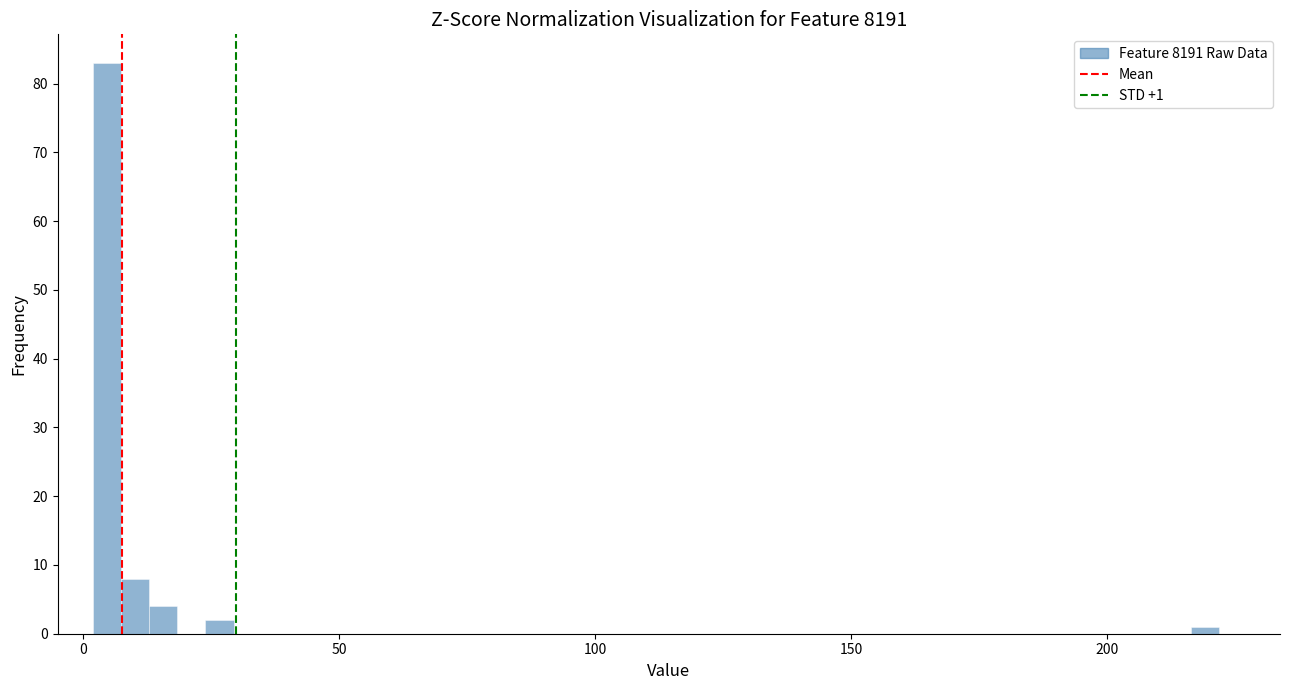

Read against the x-axis, roughly where is the centre of the tallest bar?

5